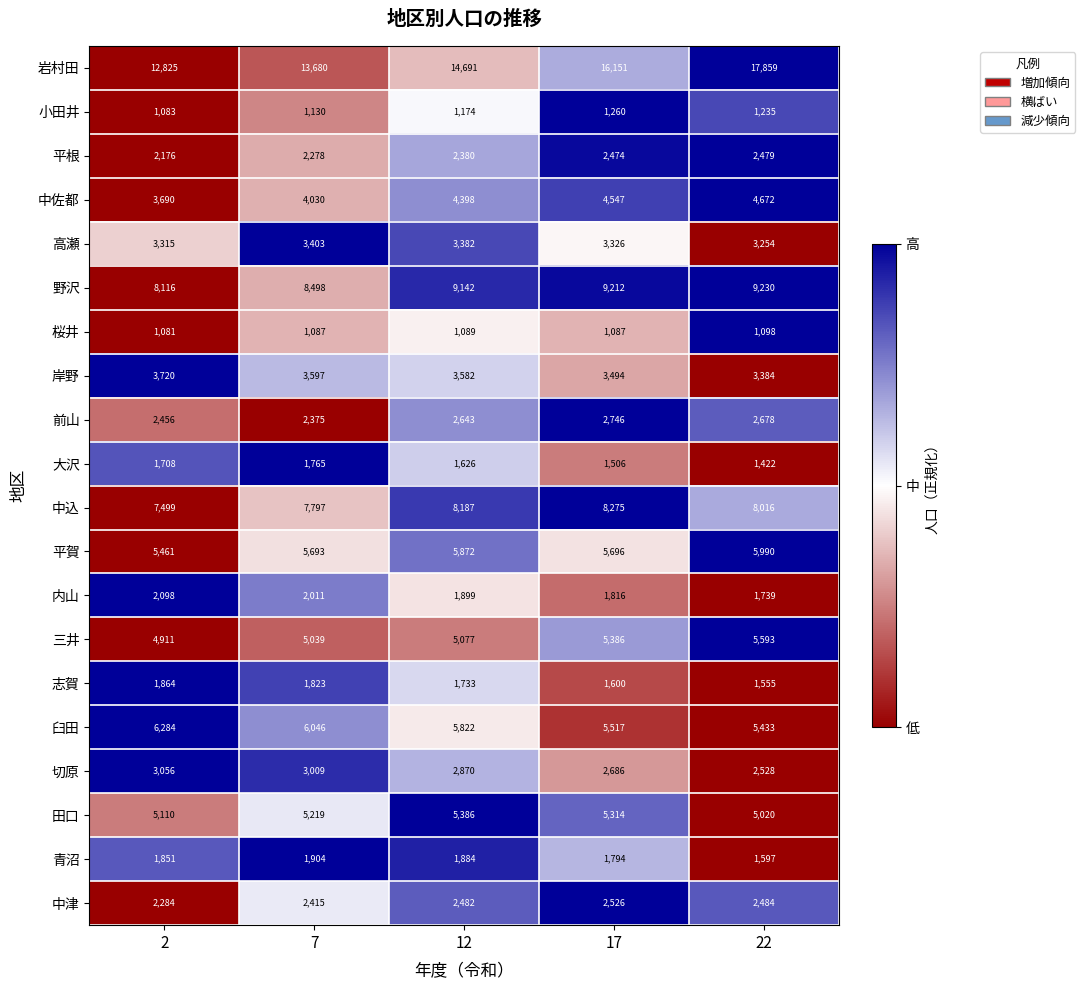

What is the difference between the highest and lowest values at 12?

13602